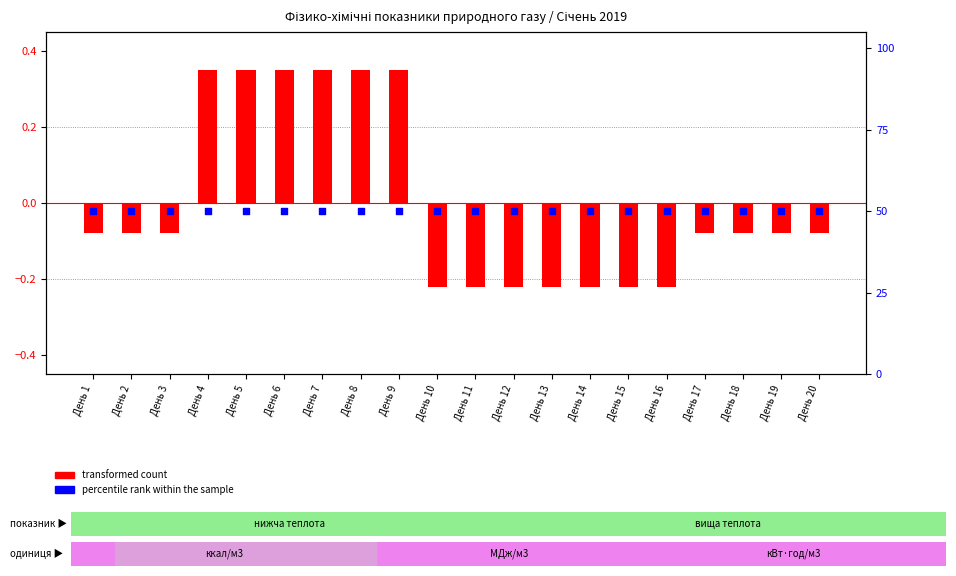

At which category is the sum across all series the highest?

День 4